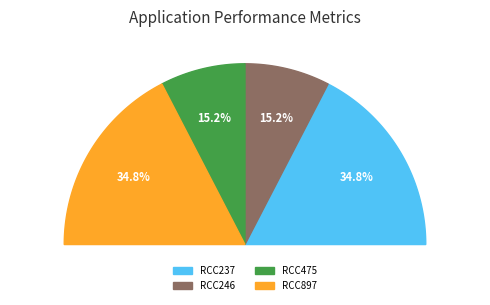

Which has a higher value, RCC475 or RCC237?

RCC237